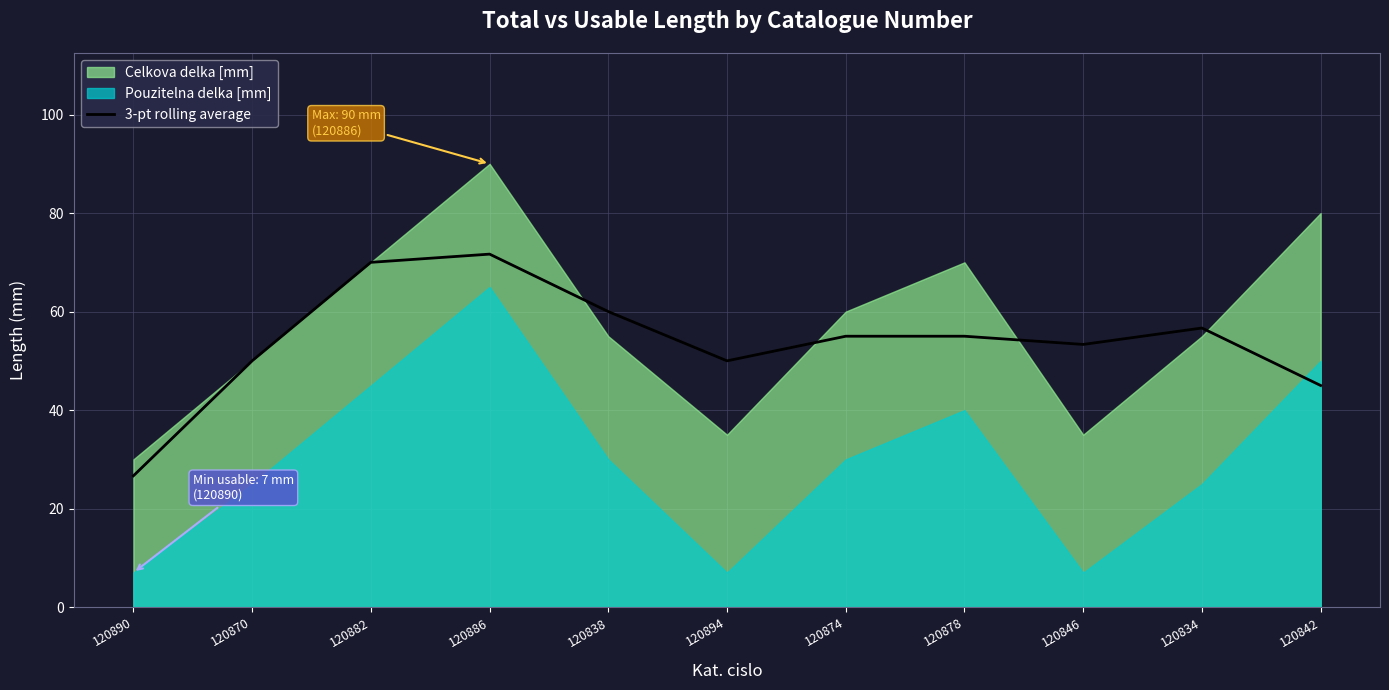

Is it true that 3-pt rolling average equals 55.0 at 120874?

True